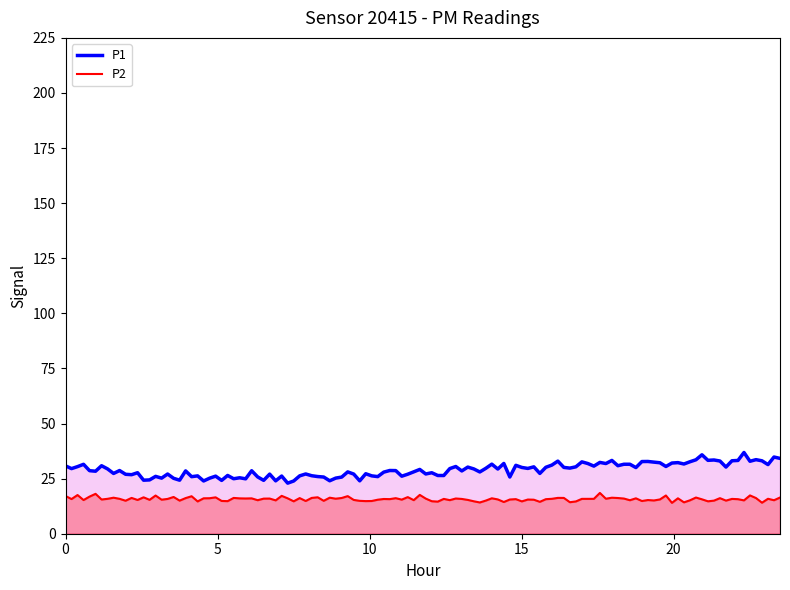

What is the difference between the highest and lowest values at 34?

5.2